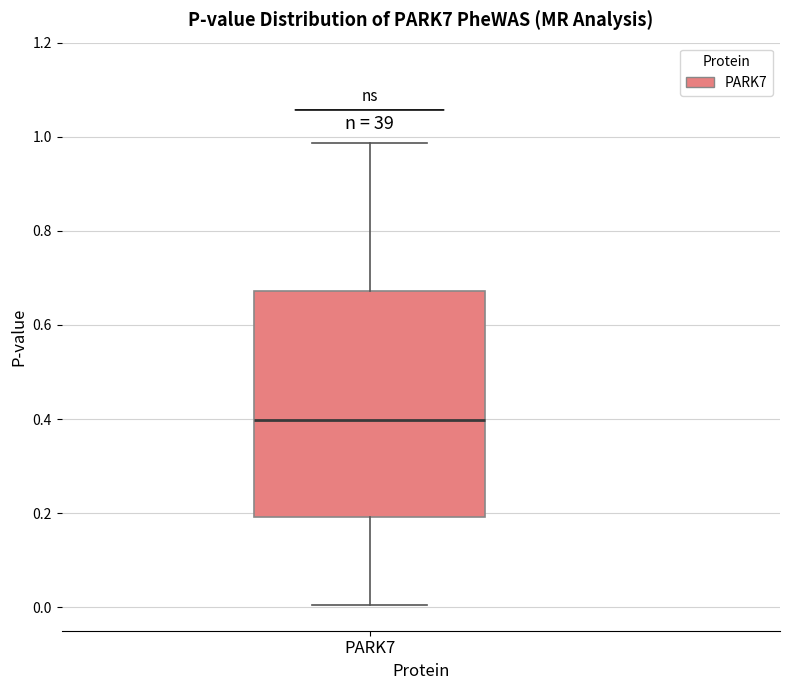

Read this box plot against the y-axis: the position of the median line, the range covered by the box, and the ends of both whiskers. The values are not printed on the chart, so give them approximately, as read against the axis.

median 0.40, box 0.20 to 0.68, whiskers 0.00 to 0.98